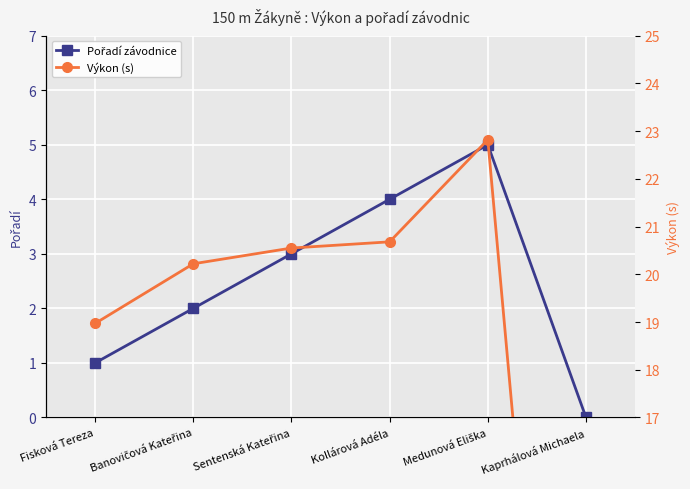

Where does the Pořadí závodnice series first go above 3?

Kollárová Adéla